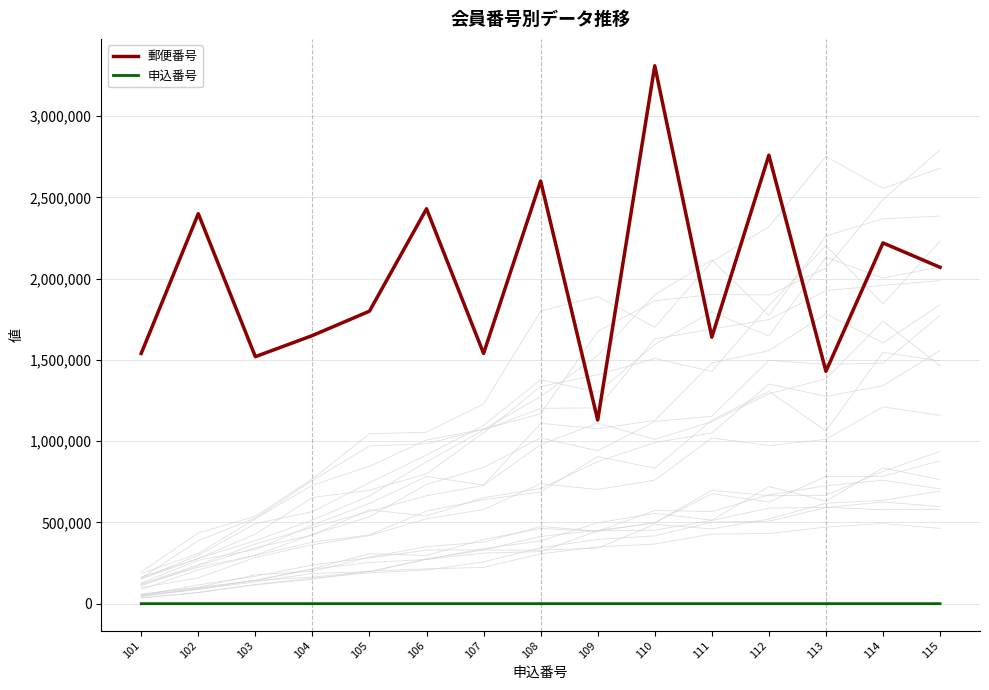

True or false: 郵便番号 has more than 2 points higher than both neighbors.

True